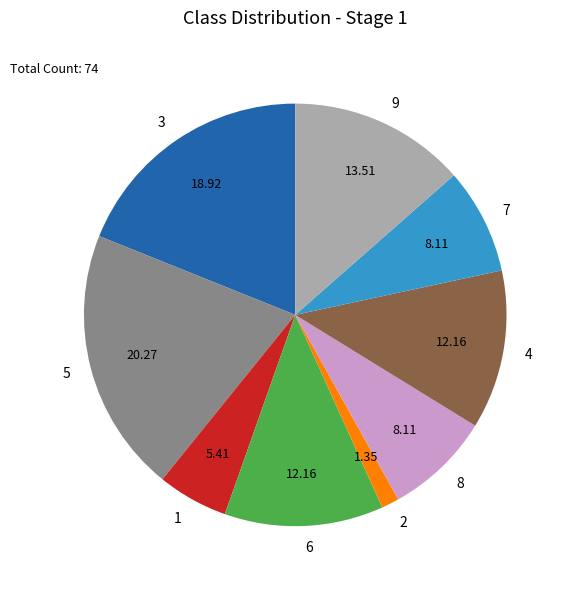

Which category has the biggest portion of the pie?

5